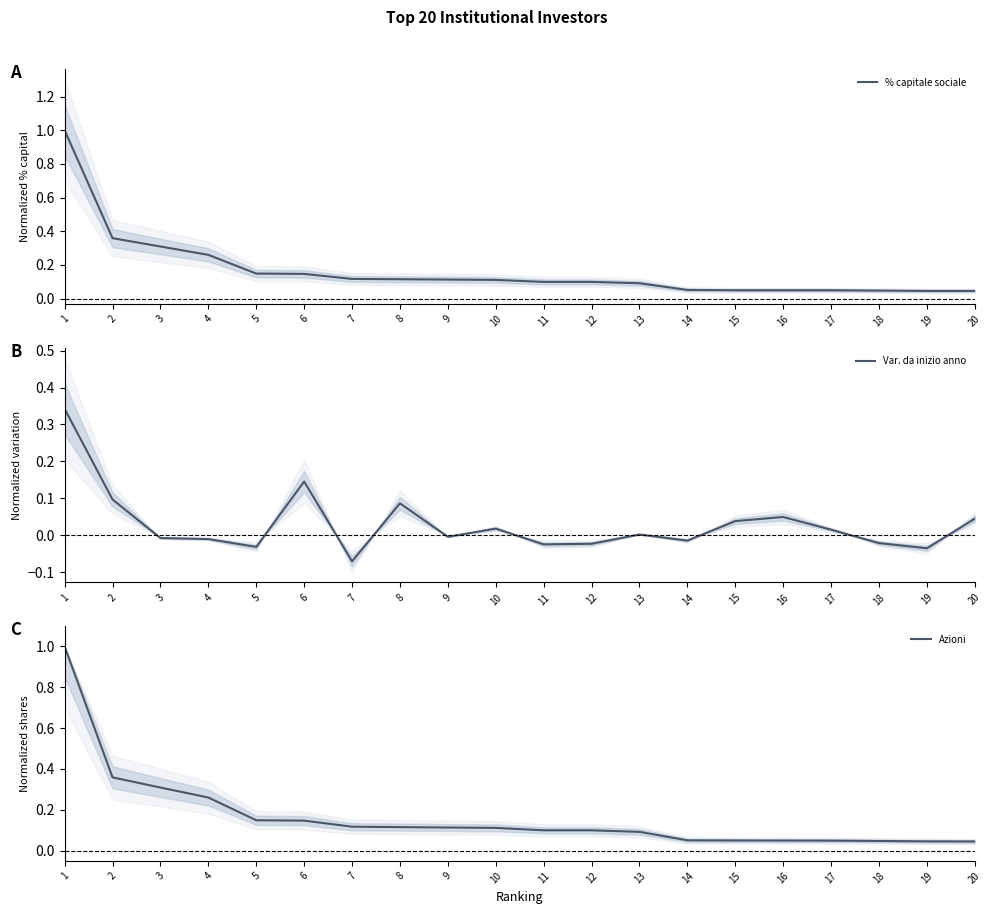

How many interior local peaks does the Var. da inizio anno series have?

5